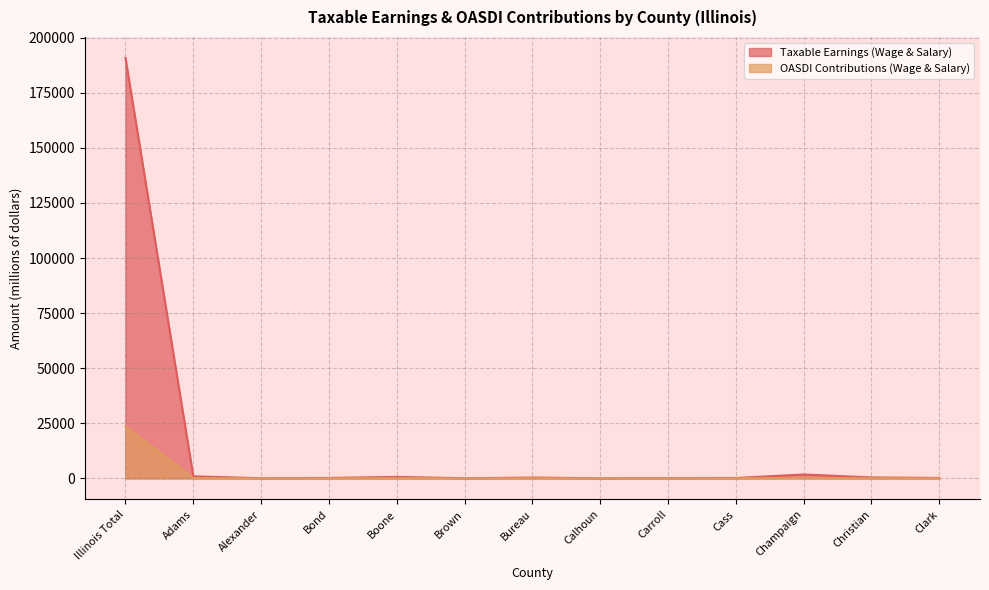

True or false: Taxable Earnings (Wage & Salary) and OASDI Contributions (Wage & Salary) cross at least once.

False